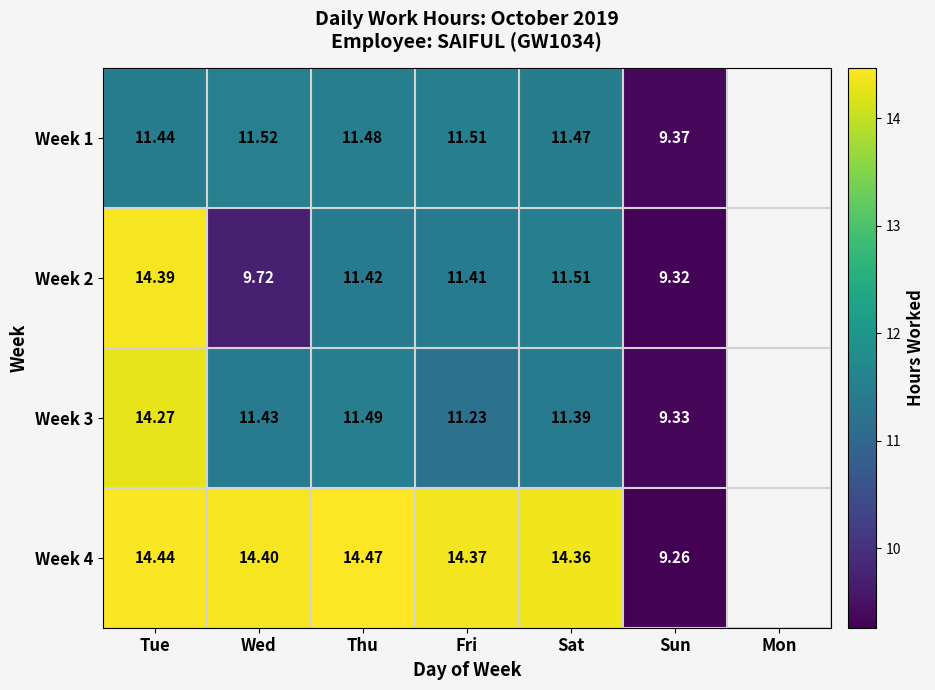

True or false: Week 4 has a value of 9.3 at Sun.

True